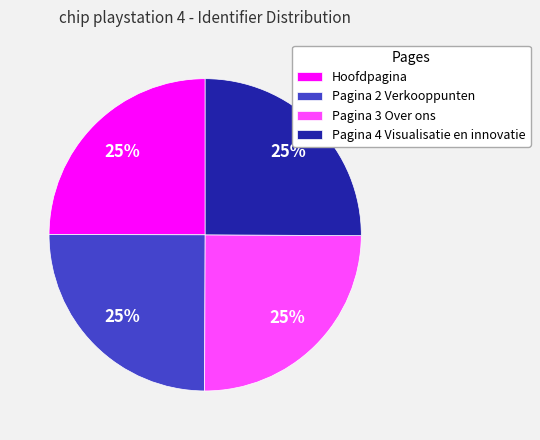

What percentage is the Pagina 4 Visualisatie en innovatie slice, to the nearest percent?

25%